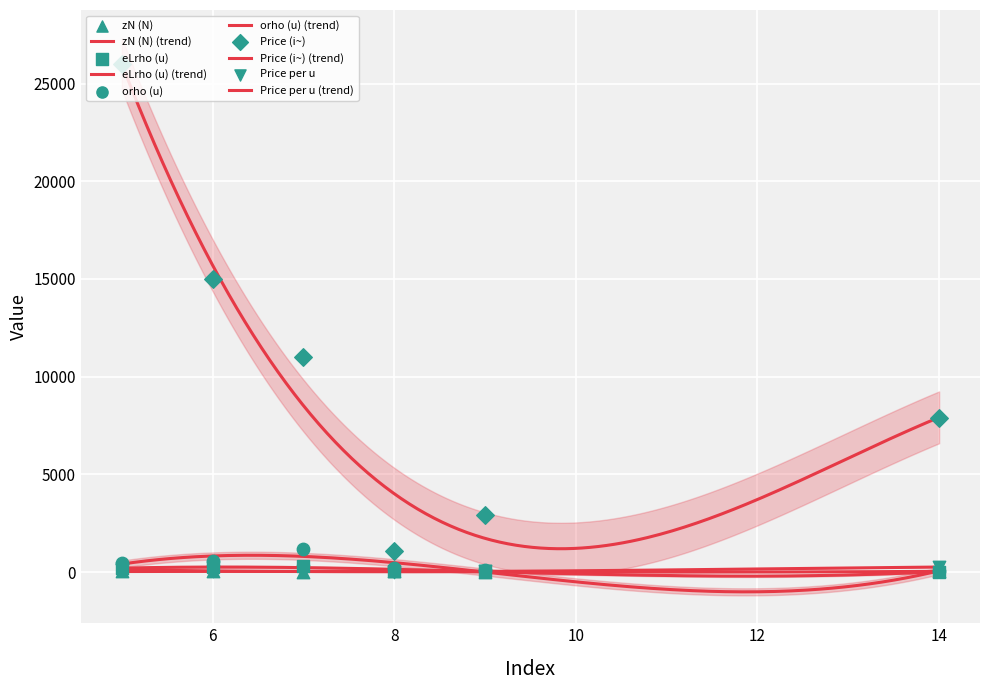

Which series has the largest total across all categories?

Price (i~)